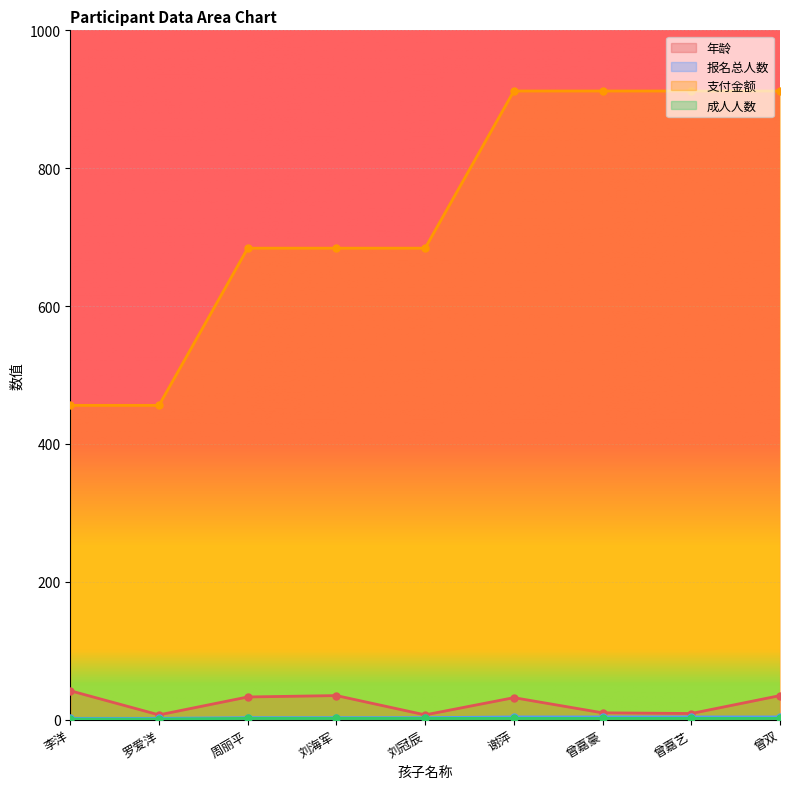

The value of 年龄 at 谢萍 is 49. True or false?

False